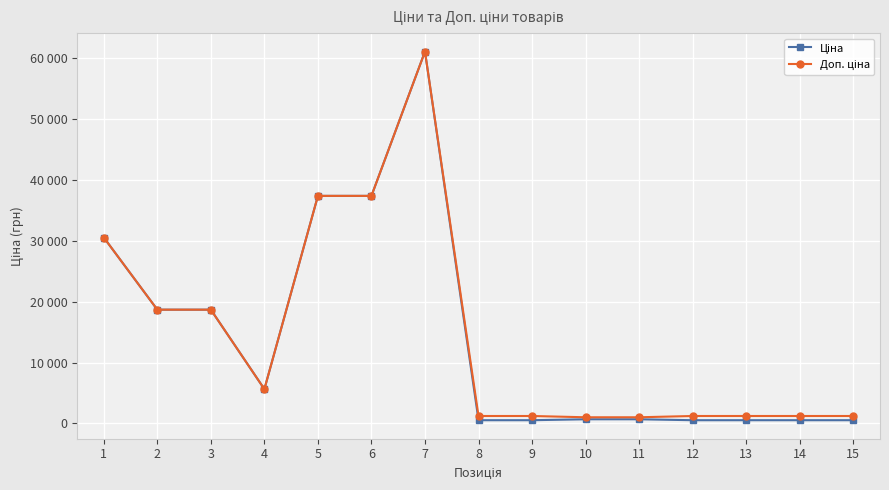

Which series has the largest total across all categories?

Доп. ціна